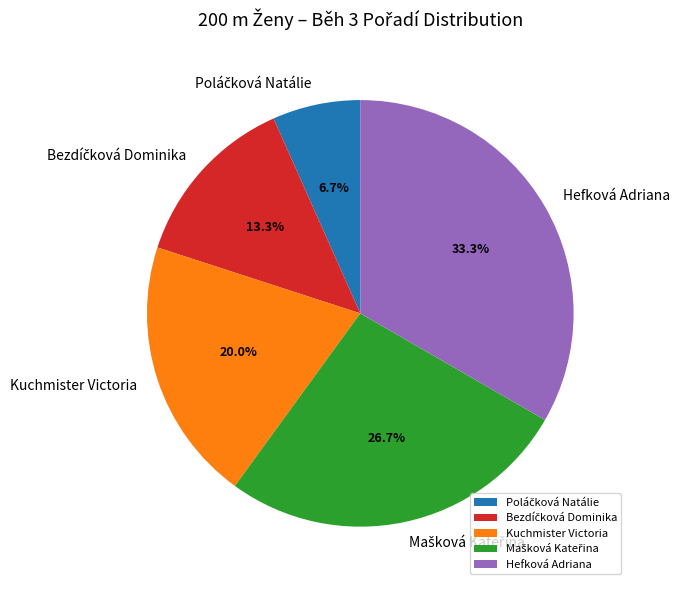

True or false: Hefková Adriana accounts for 33% of the total.

True